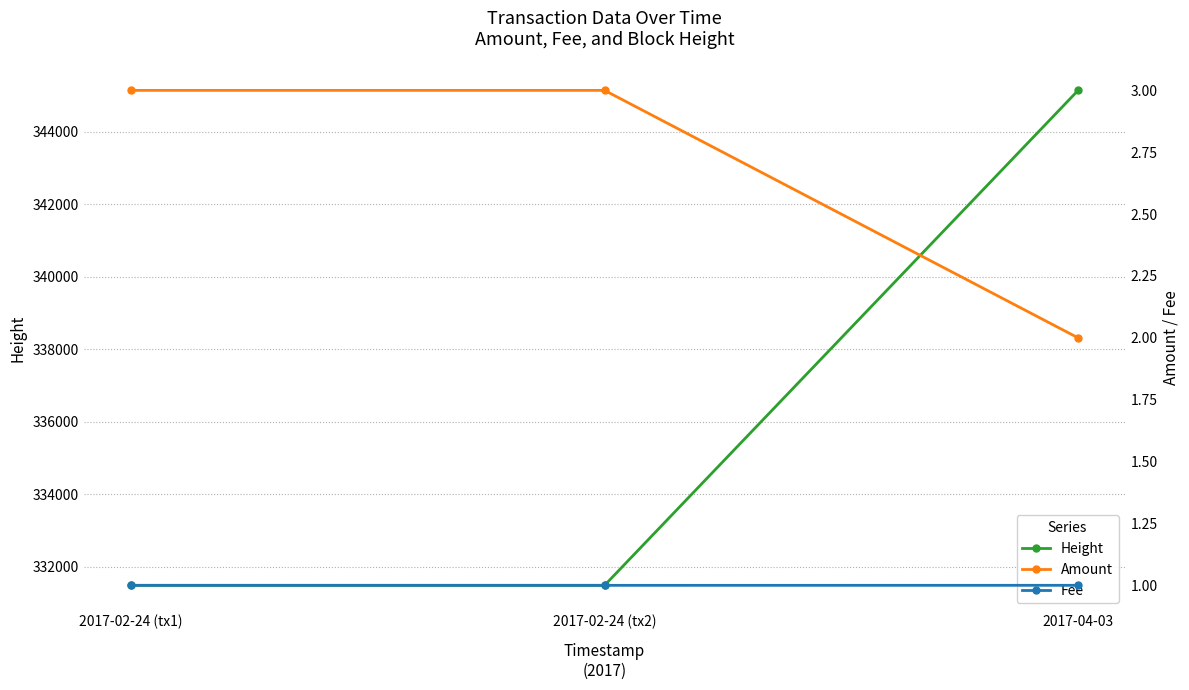

Which series has the widest spread of values?

Height